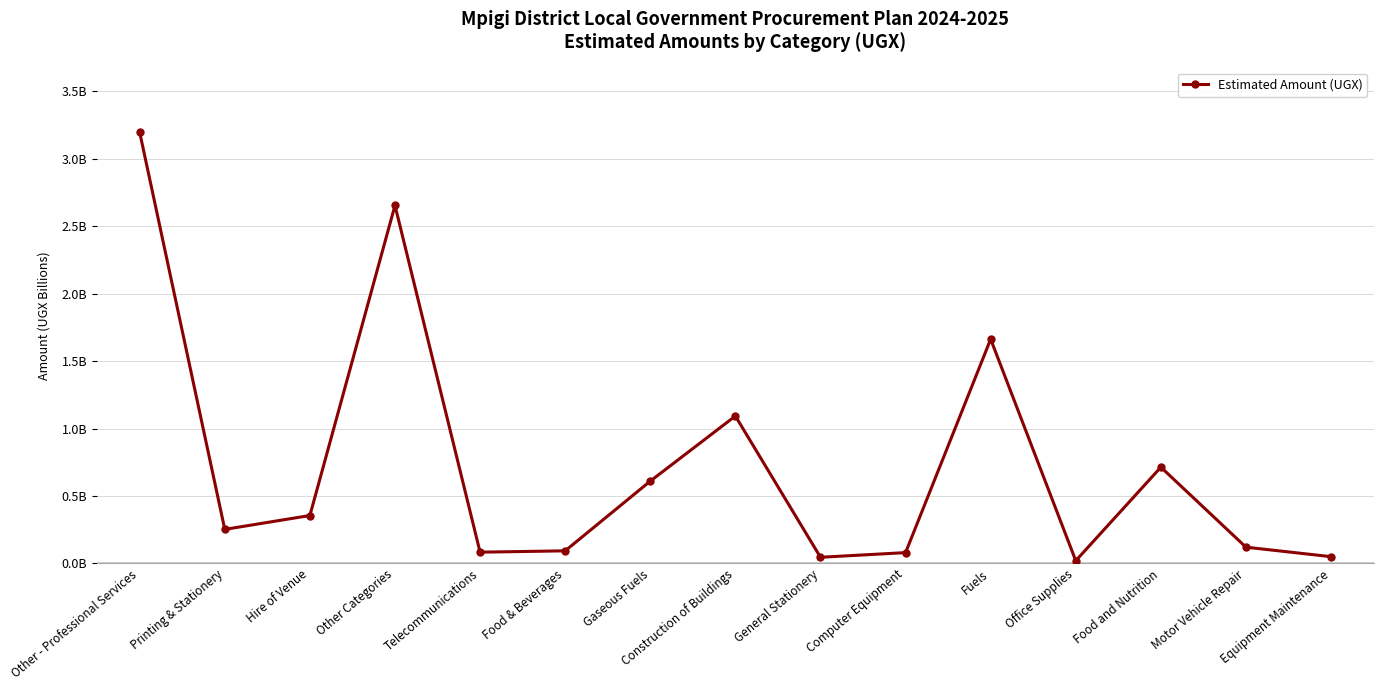

How many lines are shown in the chart?

1